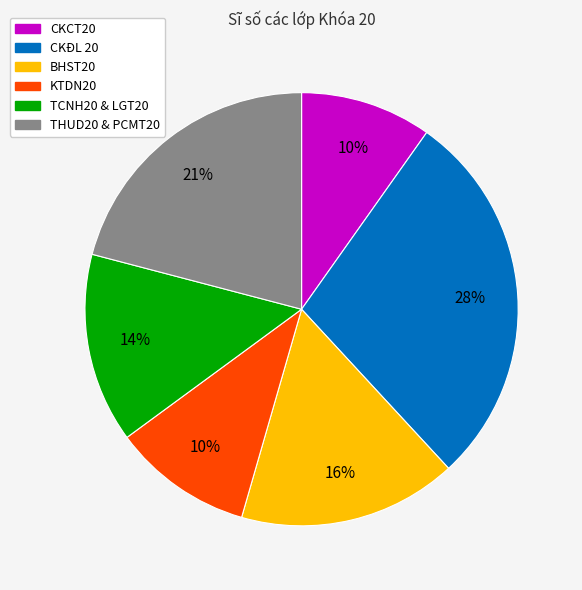

Does any single category account for the majority?

No